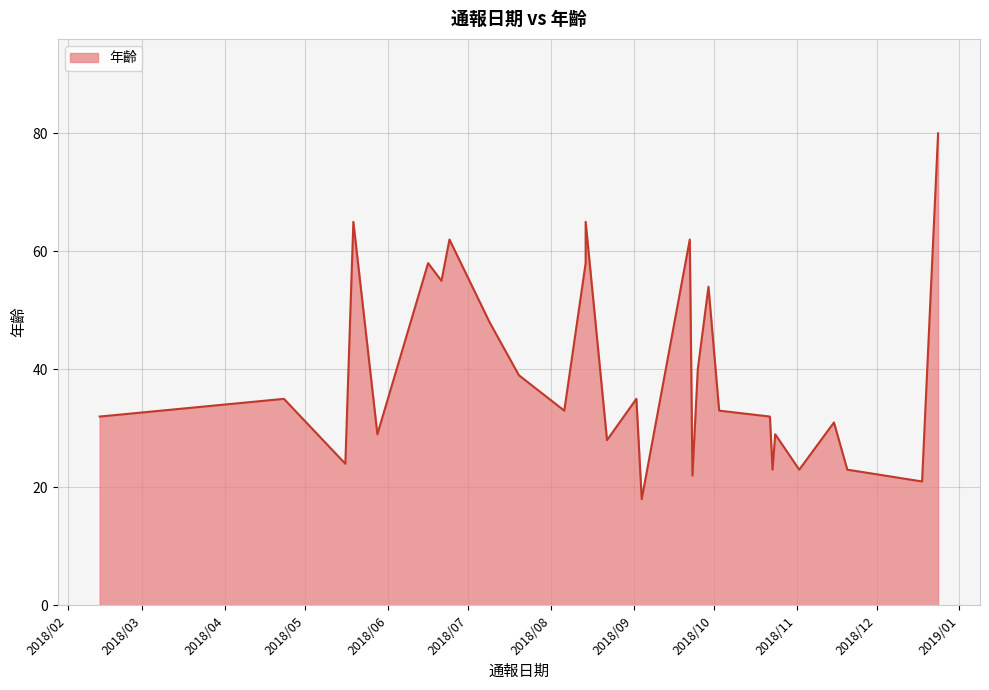

What is the value of the 21st point from the left?

32